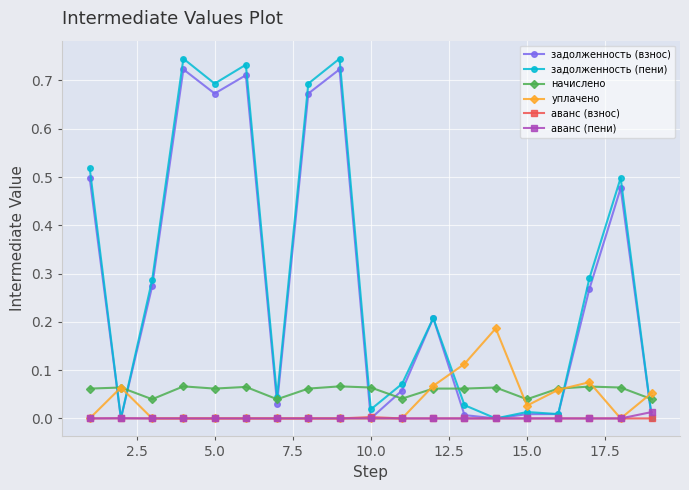

True or false: аванс (пени) and начислено intersect in this chart.

False